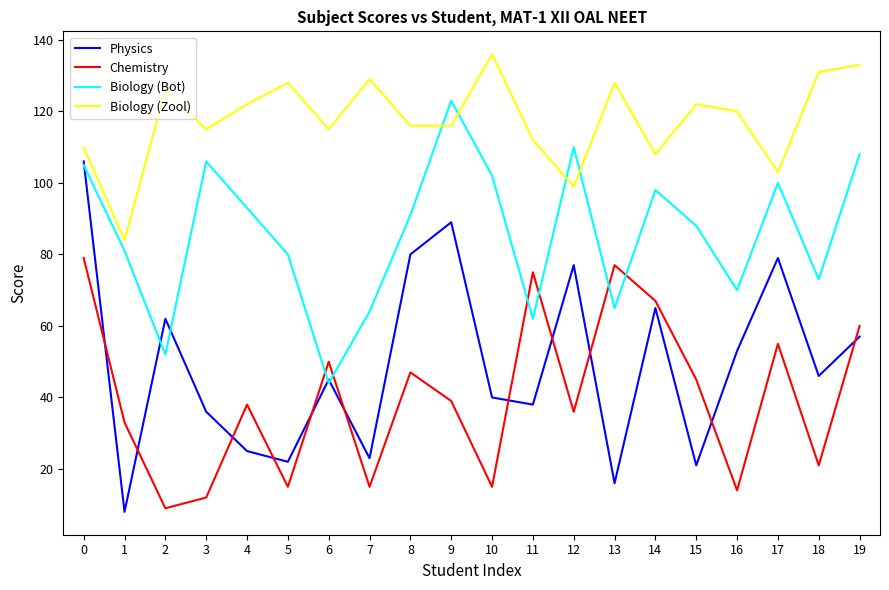

Which series changed the most between 2 and 17?

Biology (Bot)